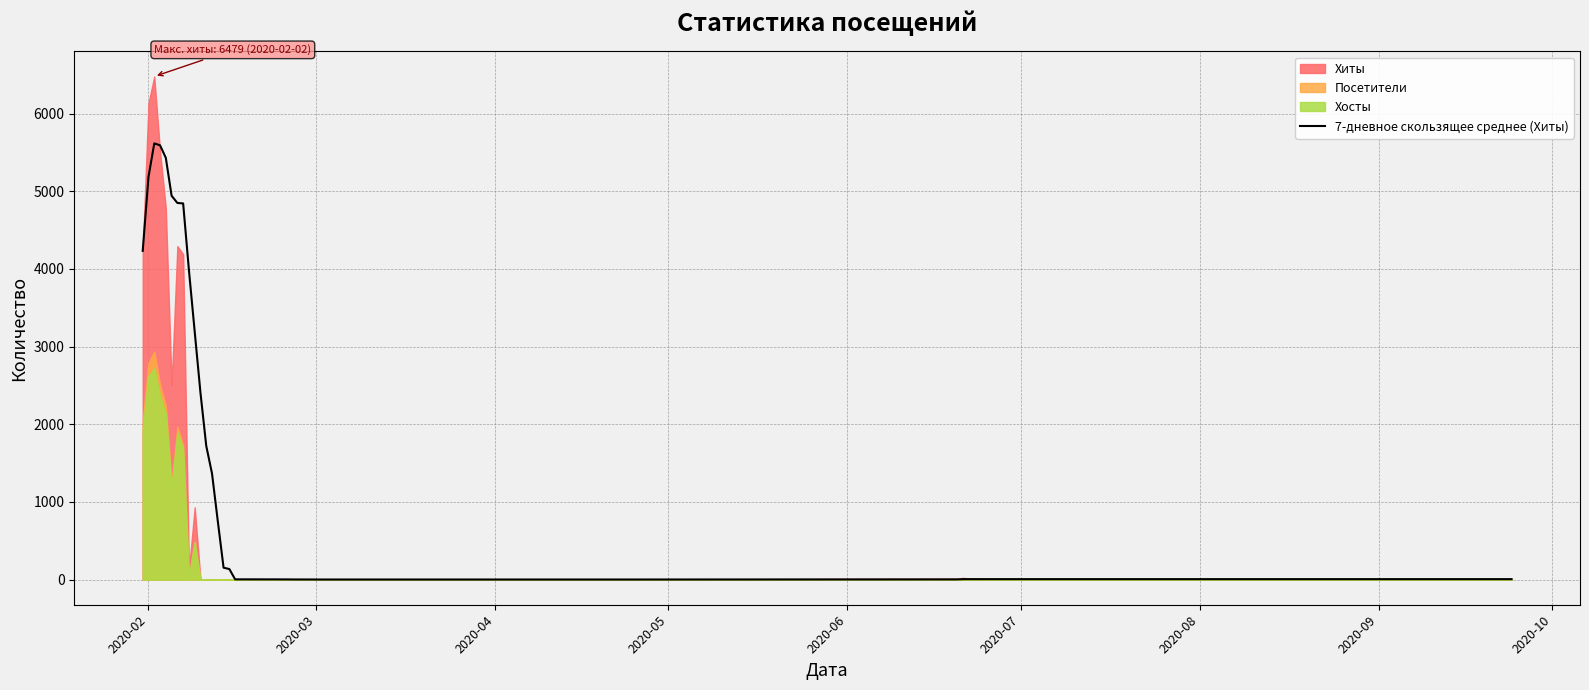

What is the maximum value for 7-дневное скользящее среднее (Хиты)?

5617.3